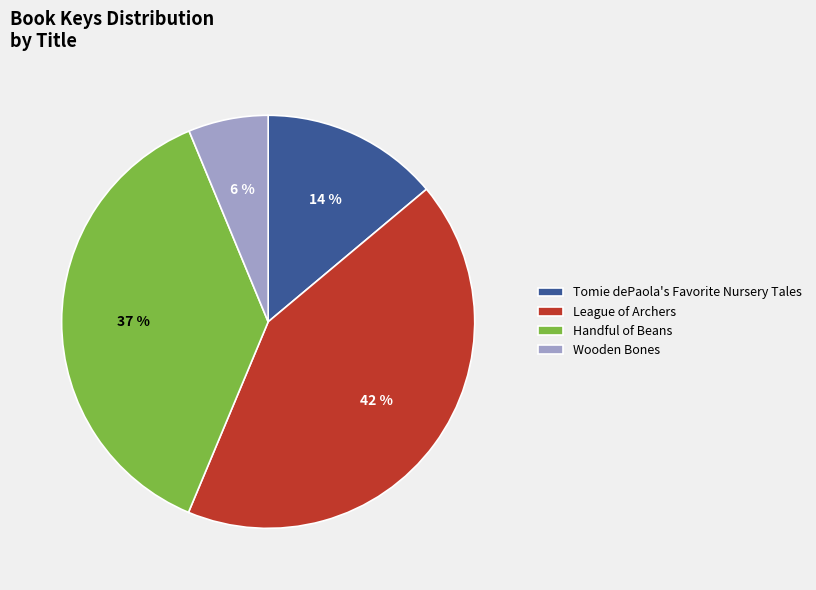

Between Tomie dePaola's Favorite Nursery Tales and Handful of Beans, which is larger?

Handful of Beans